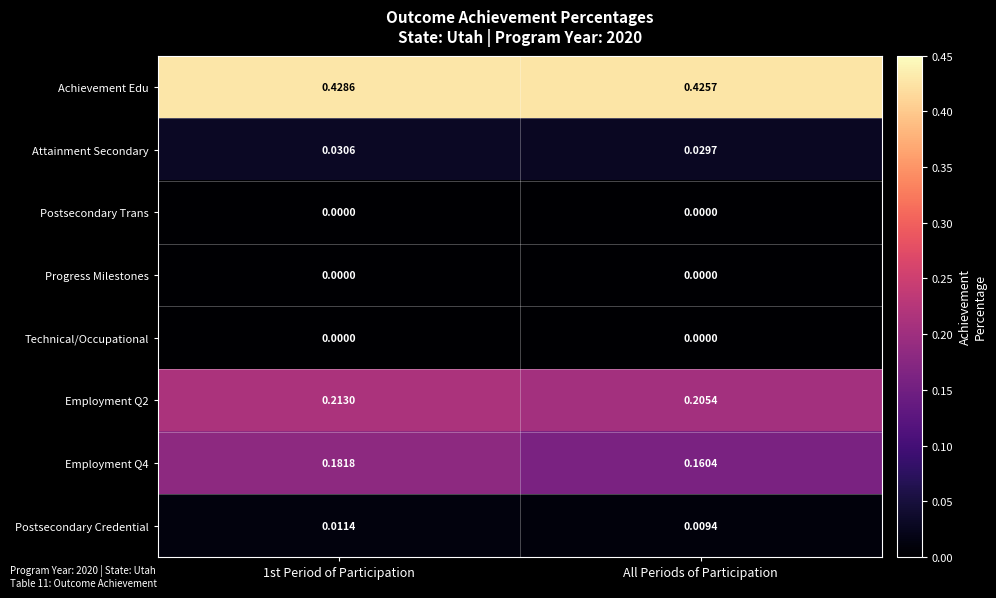

At which label is Achievement Edu closest to 0?

All Periods of Participation